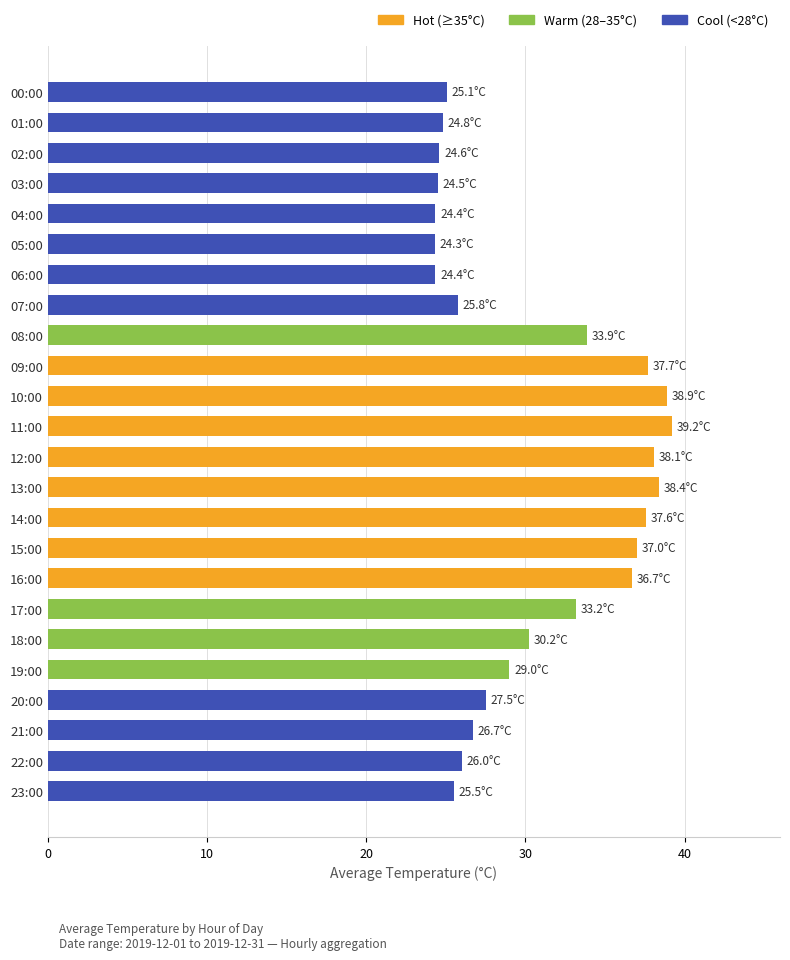

How many series are shown in this chart?

1